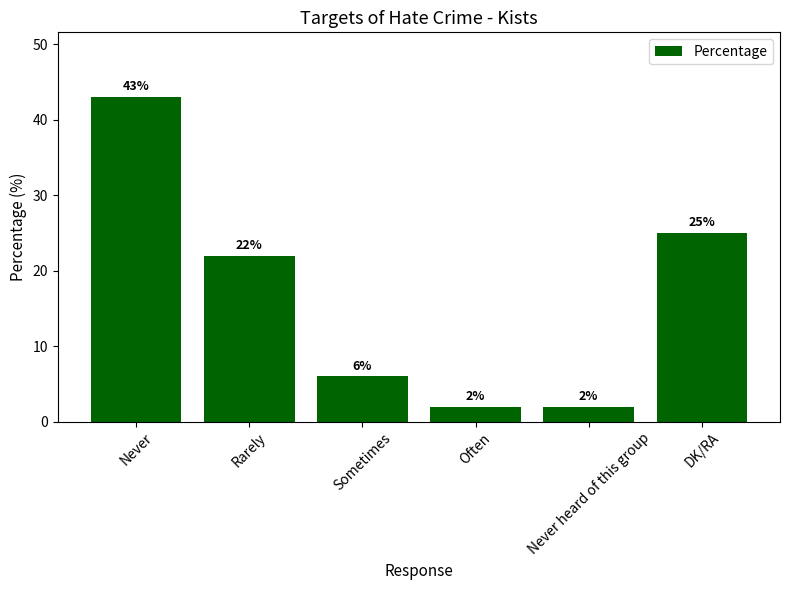

Is it true that the value at Never heard of this group is 2?

True